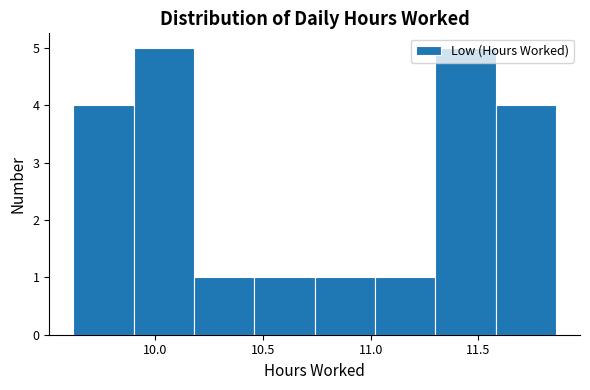

Reading left to right, transcribe this chart: for each bar, give the range it covers on the x-axis and its height. Neither the bar edges nor the heights are printed on the chart, so give them approximately, as read against the axes.

9.62 to 9.90: 4
9.90 to 10.18: 5
10.18 to 10.46: 1
10.46 to 10.74: 1
10.74 to 11.02: 1
11.02 to 11.30: 1
11.30 to 11.58: 5
11.58 to 11.86: 4